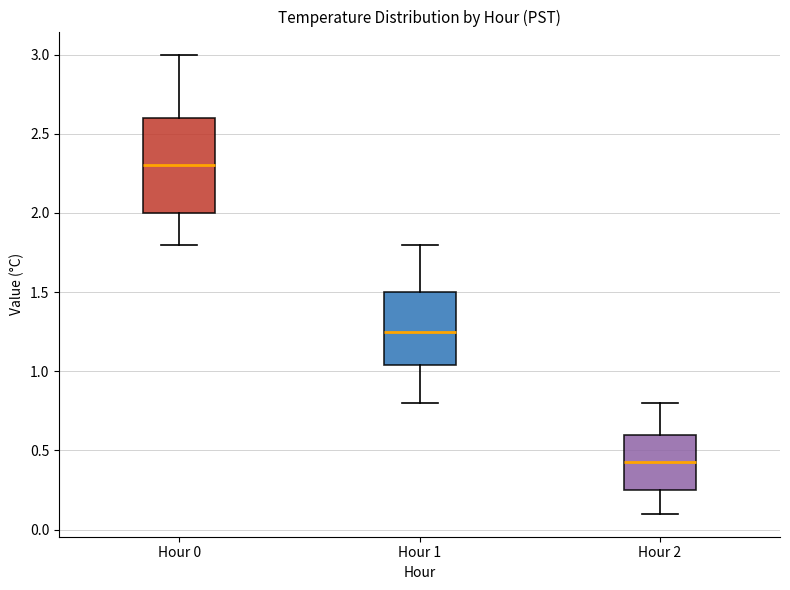

Reading left to right, transcribe this box plot: for each box, give where its median line is, the range the box spans, and where its two whiskers end, as read against the y-axis. The values are not printed on the chart, so give them approximately, as read against the axis.

Hour 0: median 2.30, box 2.00 to 2.60, whiskers 1.80 to 3.00
Hour 1: median 1.25, box 1.05 to 1.50, whiskers 0.80 to 1.80
Hour 2: median 0.45, box 0.25 to 0.60, whiskers 0.10 to 0.80